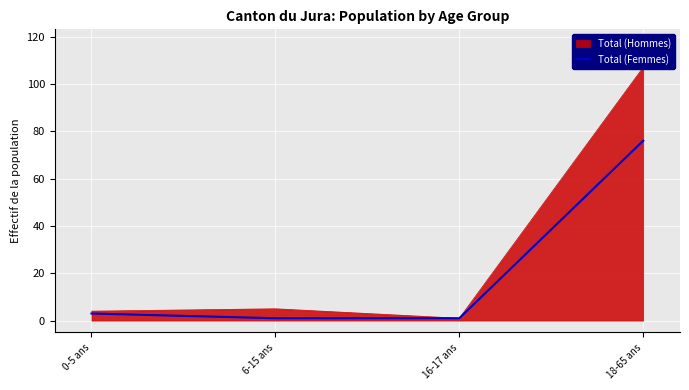

True or false: the data shows 106 at 18-65 ans.

False